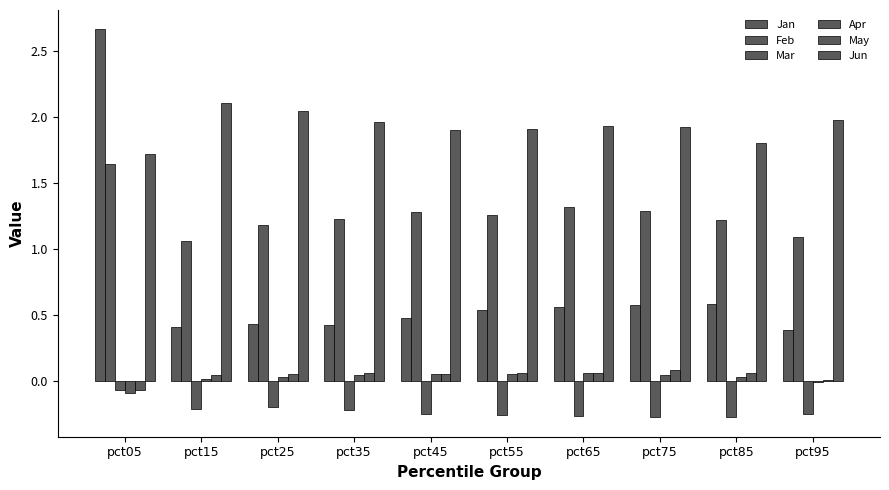

What is the sum of the Feb values at pct25 and pct15?

2.2